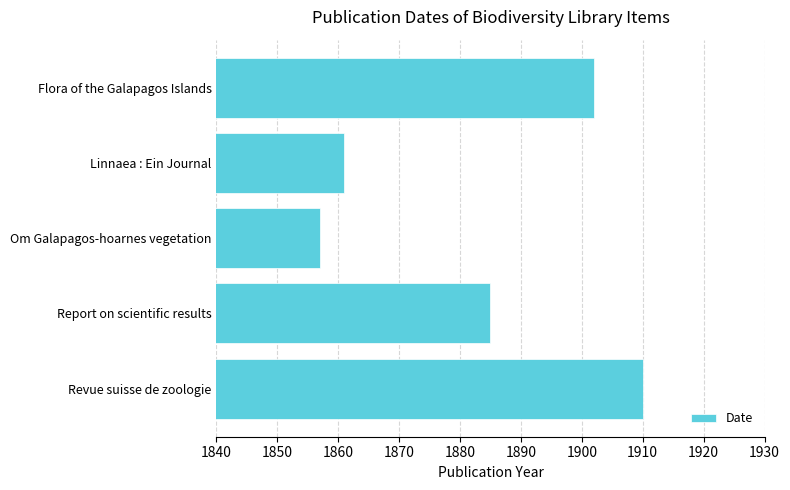

What is the sum of all values?

9415